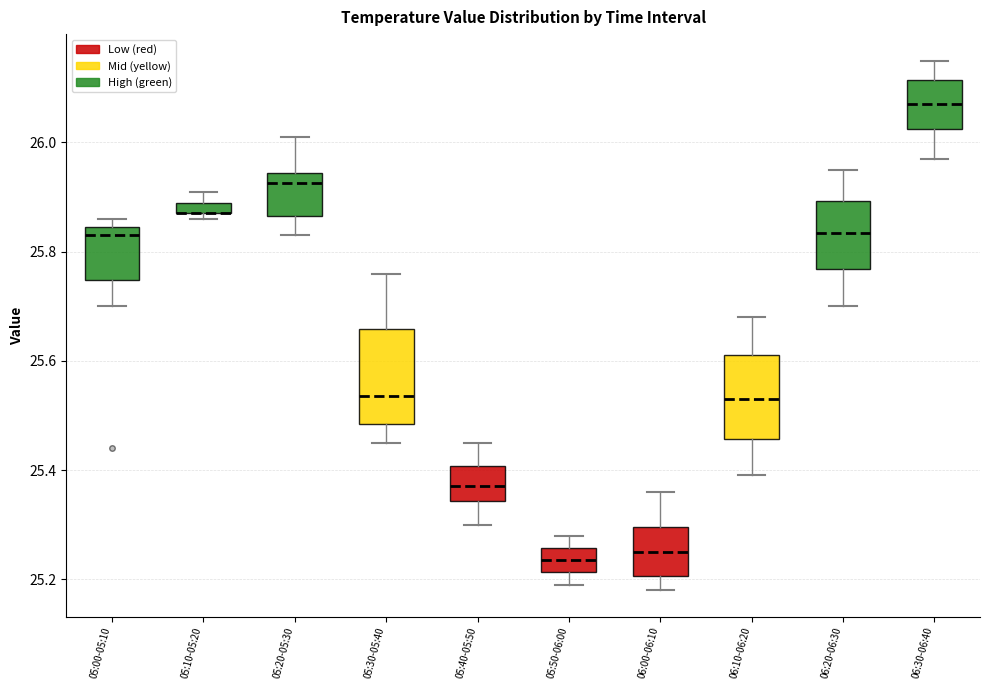

Where is the upper edge of the box for 05:40-05:50 on the y-axis? The values are not printed on the chart, so give them approximately, as read against the axis.

25.40